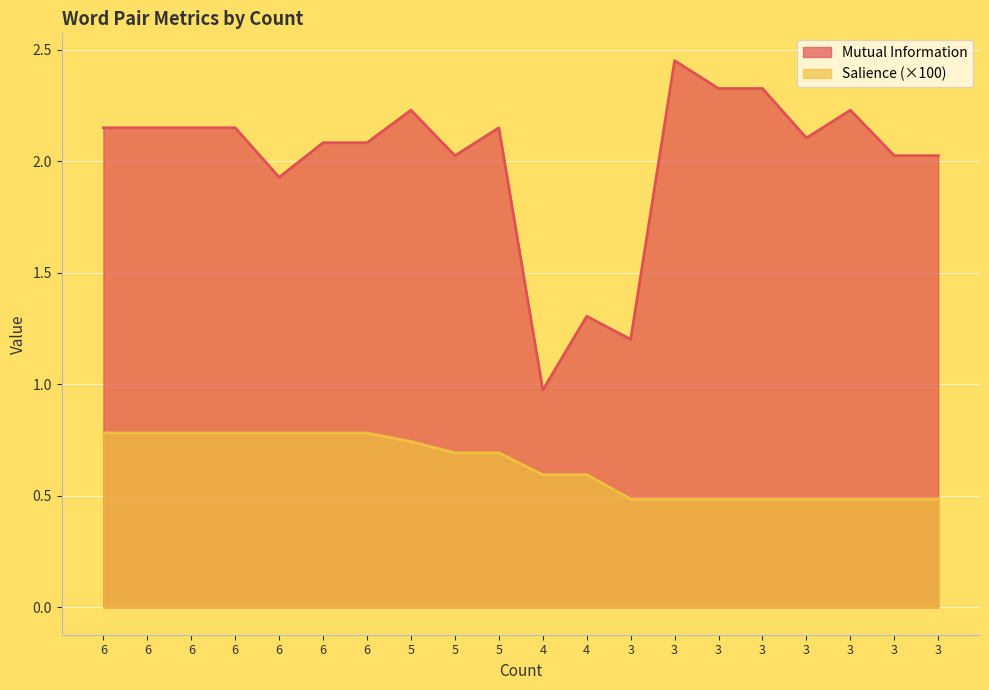

What is the highest value of the Salience series?

0.8